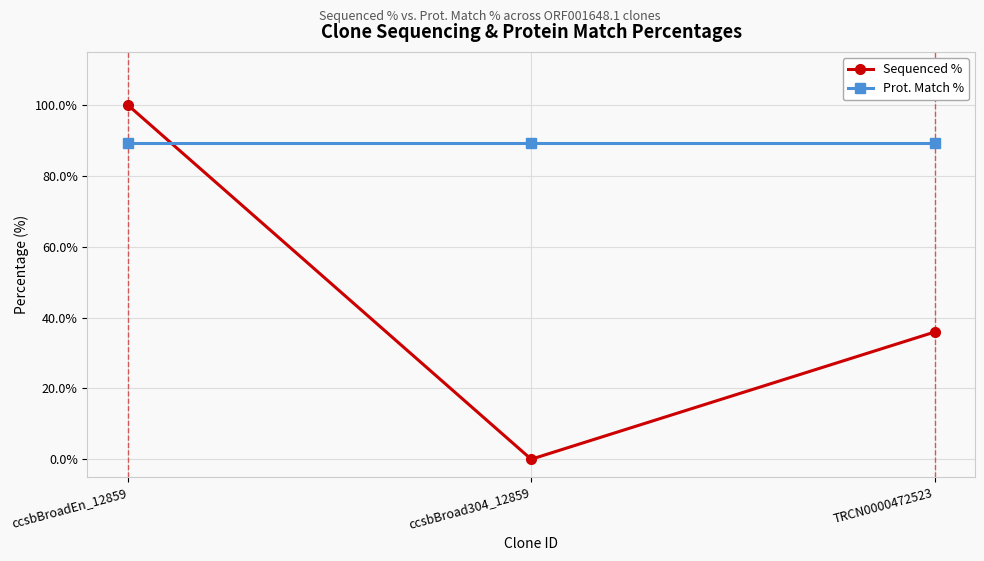

Reading left to right, what are all the values shown in this chart?

Sequenced %: 100.0	0.0	35.9
Prot. Match %: 89.3	89.3	89.3